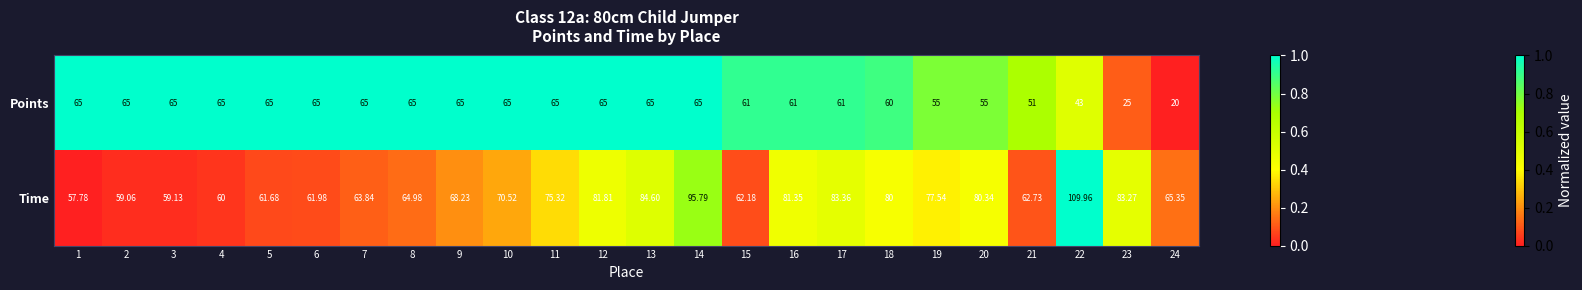

At which category is the sum across all series the highest?

14